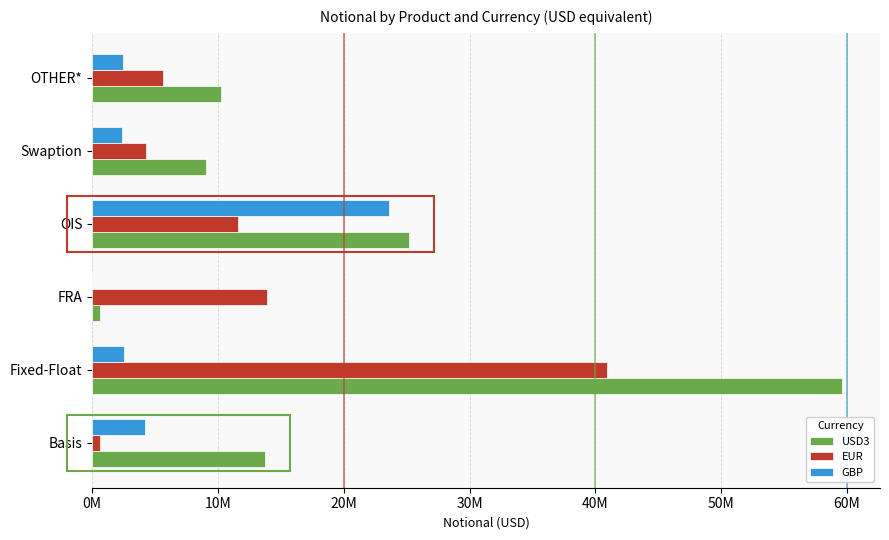

How many values in the EUR series are below 11631389?

3